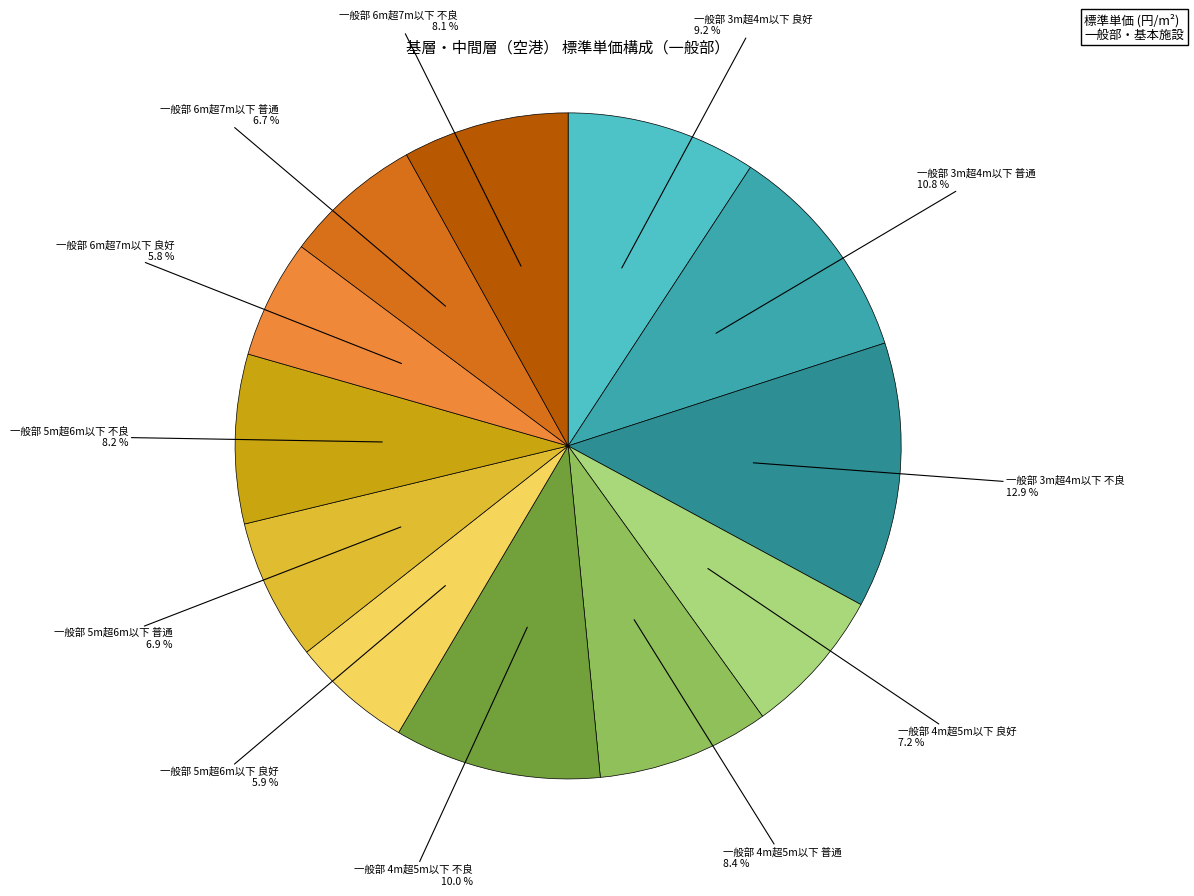

To the nearest percent, what is the average slice percentage?

8%